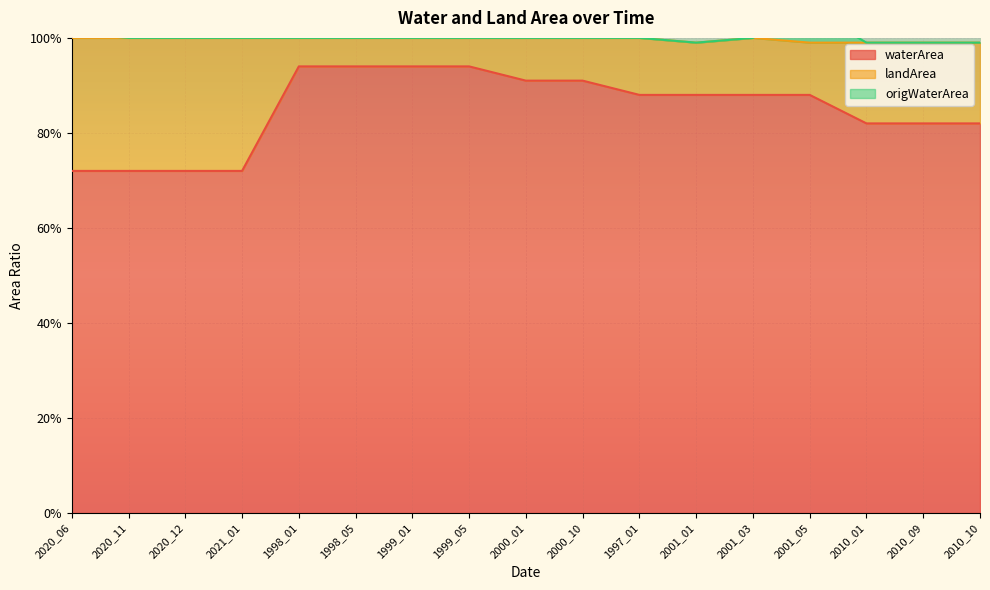

At which category does the chart reach its minimum across all series?

2020_11